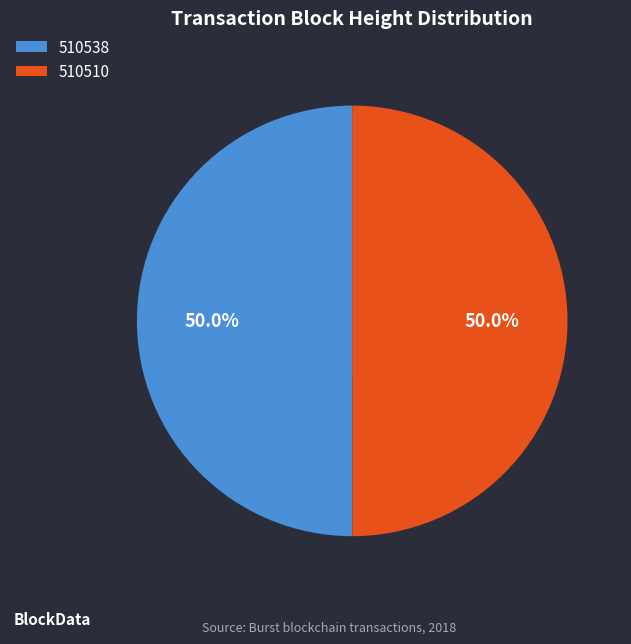

How many segments does this pie chart have?

2